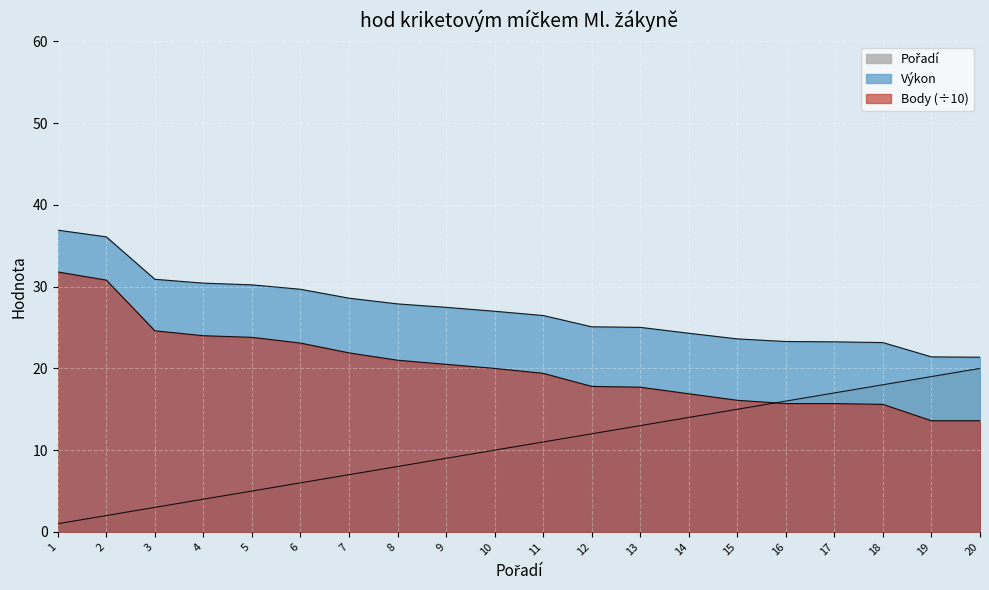

Reading left to right, list all the values displayed in this chart.

Výkon: 1=36.9	2=36.1	3=30.9	4=30.4	5=30.2	6=29.7	7=28.6	8=27.9	9=27.5	10=27.0	11=26.5	12=25.1	13=25.0	14=24.3	15=23.6	16=23.3	17=23.2	18=23.2	19=21.4	20=21.4
Body: 1=31.8	2=30.8	3=24.6	4=24.0	5=23.8	6=23.1	7=21.9	8=21.0	9=20.5	10=20.0	11=19.4	12=17.8	13=17.7	14=16.9	15=16.1	16=15.7	17=15.7	18=15.6	19=13.6	20=13.6
Pořadí: 1=1.0	2=2.0	3=3.0	4=4.0	5=5.0	6=6.0	7=7.0	8=8.0	9=9.0	10=10.0	11=11.0	12=12.0	13=13.0	14=14.0	15=15.0	16=16.0	17=17.0	18=18.0	19=19.0	20=20.0